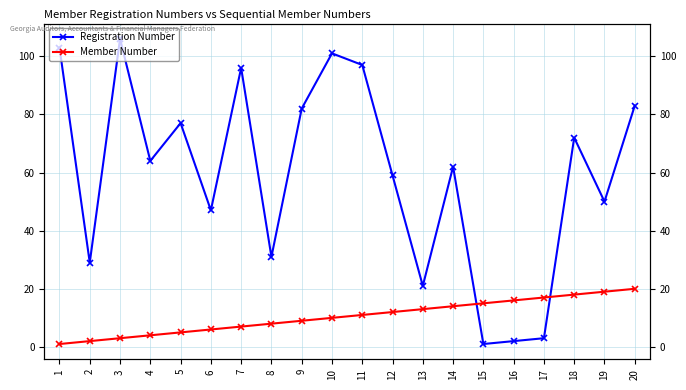

What is the difference between the maximum and second lowest values in the Member Number series?

18